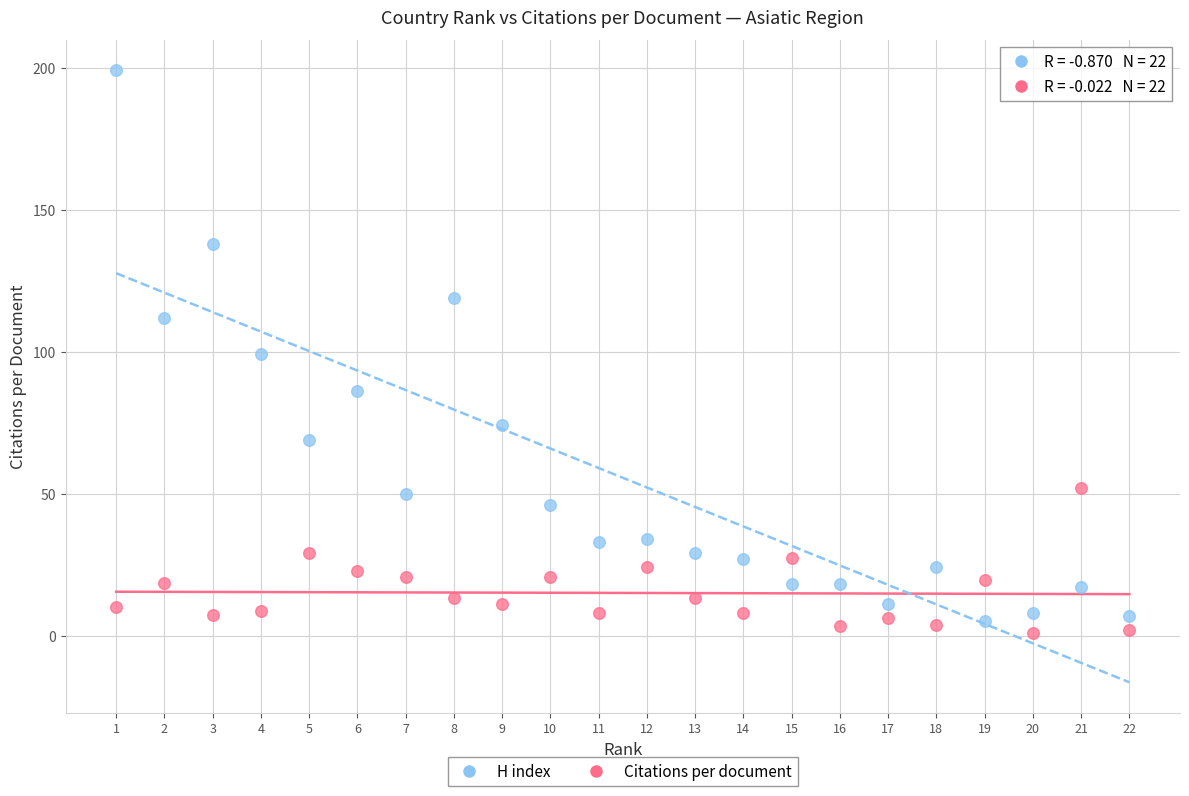

What are all the series names shown in the legend?

H index, Citations per document